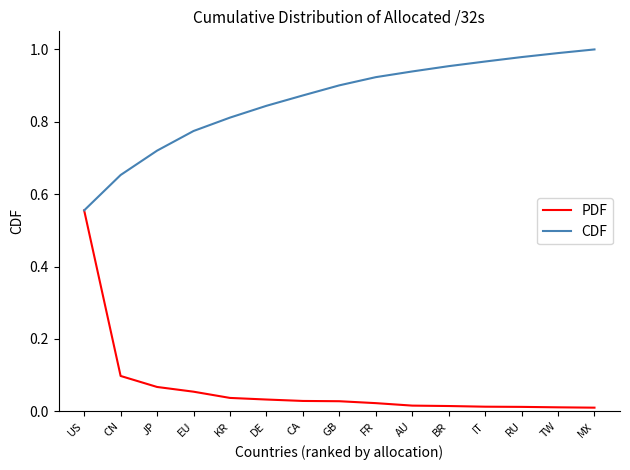

At which category is the sum across all series the highest?

US